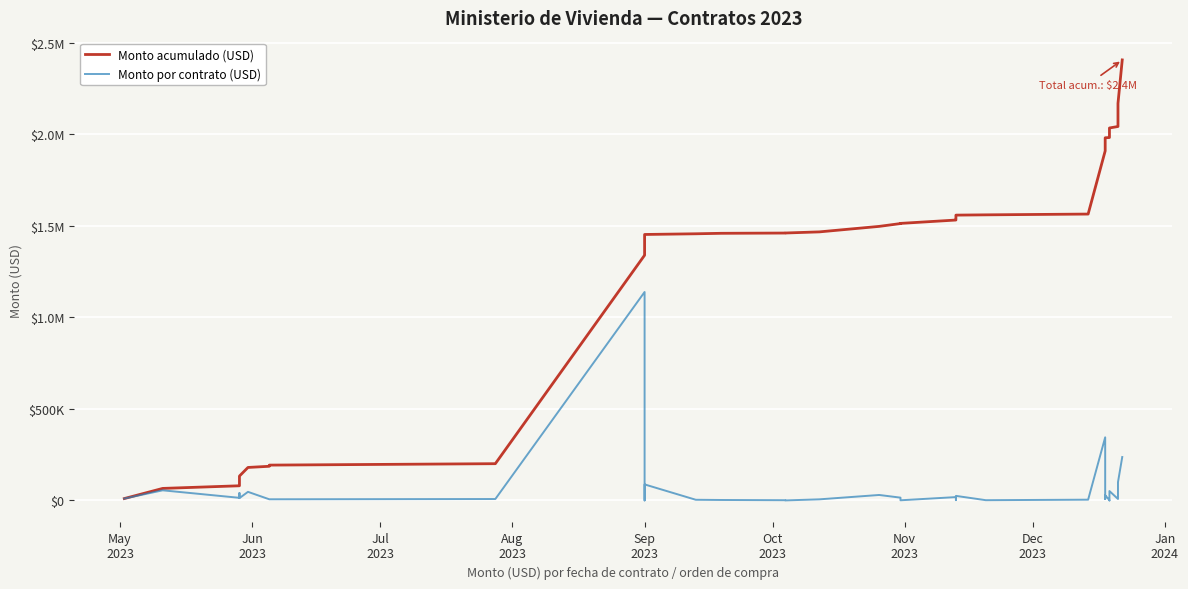

Is the value of Monto por contrato (USD) at Jan
2024 greater than the value of Monto acumulado (USD) at 20?

No